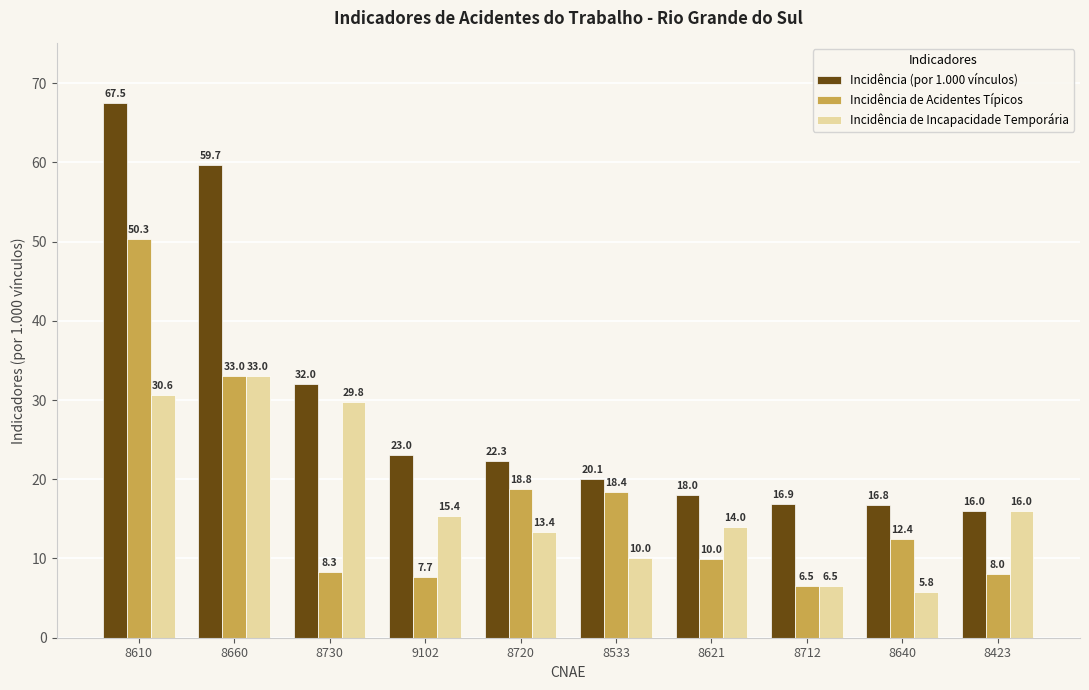

What is the label of the 1st bar from the right?

8423